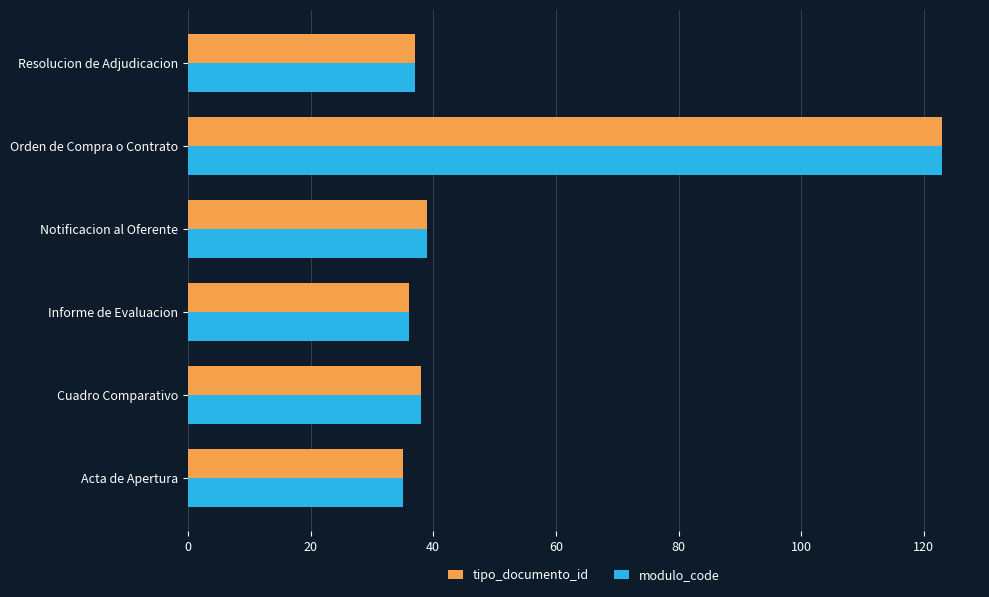

What is the sum of all modulo_code values?

308